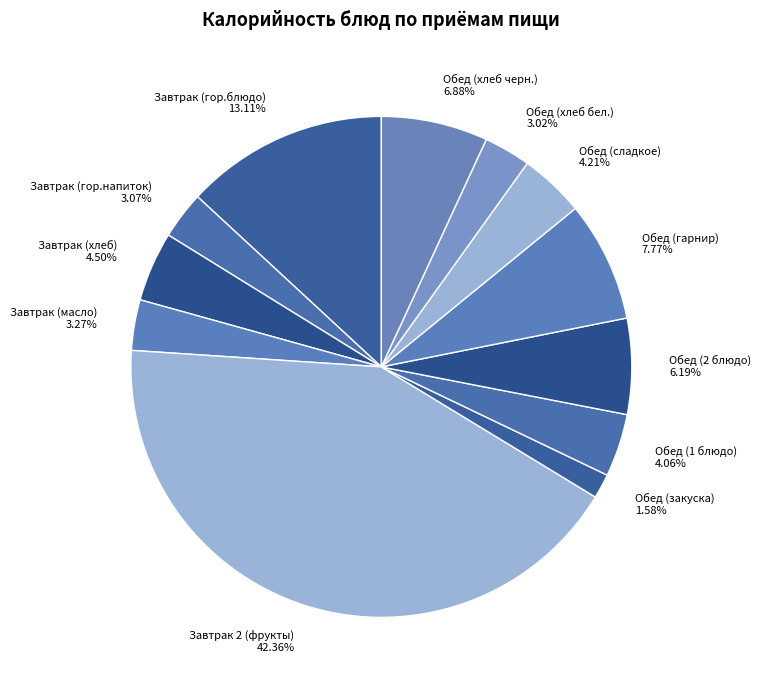

What is the largest slice in the pie chart?

Завтрак 2 (фрукты)